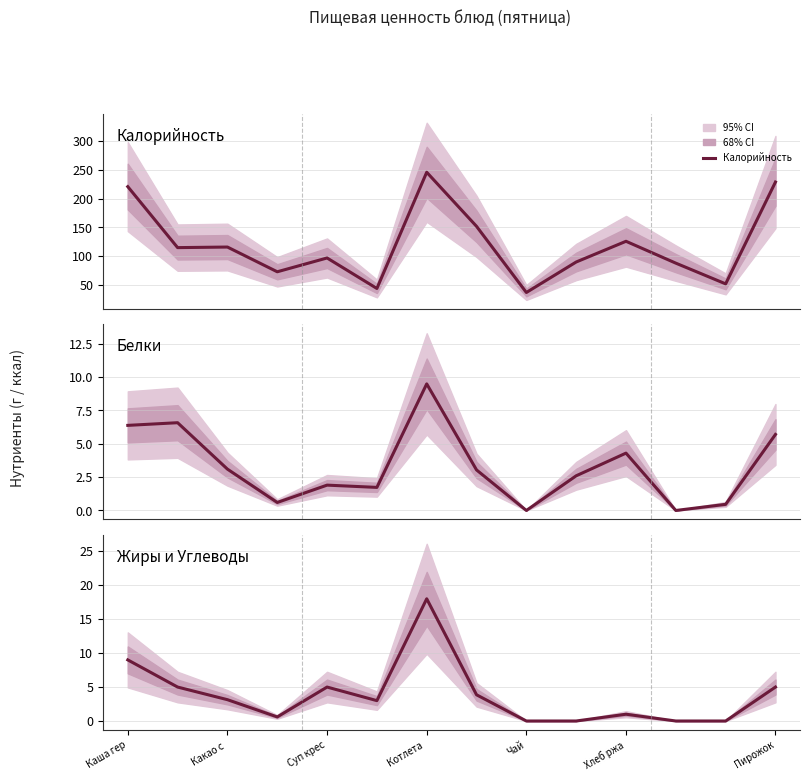

True or false: Жиры и Углеводы has a value of 6.3 at 12.

False